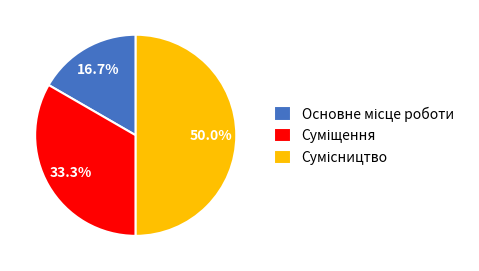

Which has a higher value, Основне місце роботи or Суміщення?

Суміщення